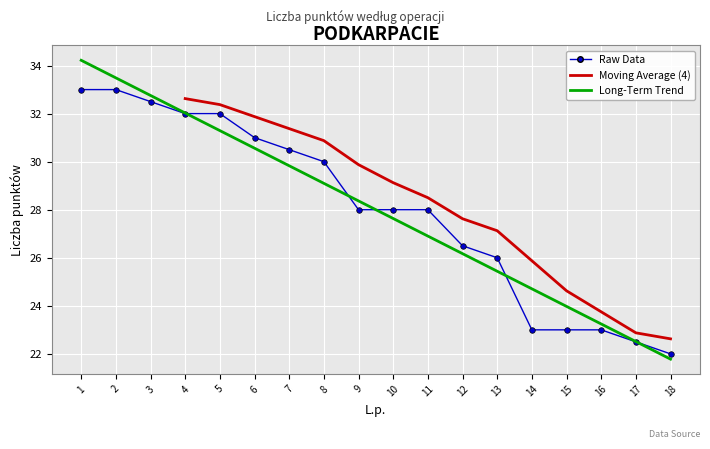

Reading left to right, extract all data points from this chart.

33.0	33.0	32.5	32.0	32.0	31.0	30.5	30.0	28.0	28.0	28.0	26.5	26.0	23.0	23.0	23.0	22.5	22.0